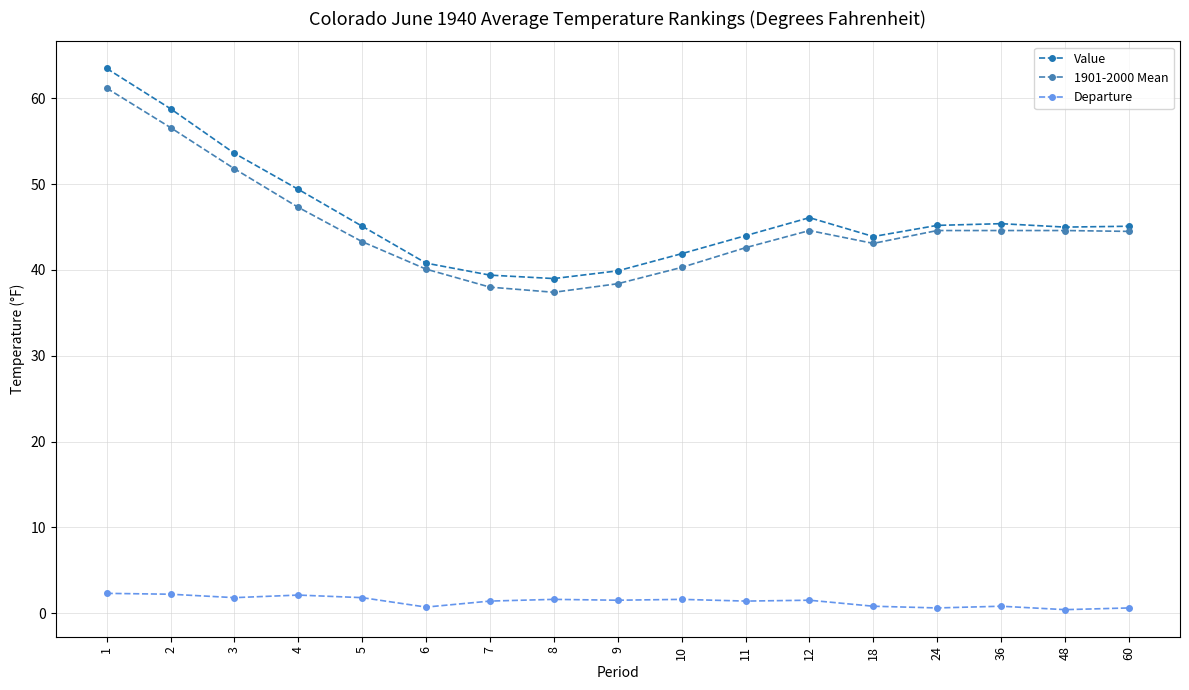

What is the value of the 1901-2000 Mean point at the 2nd from the left?

56.6